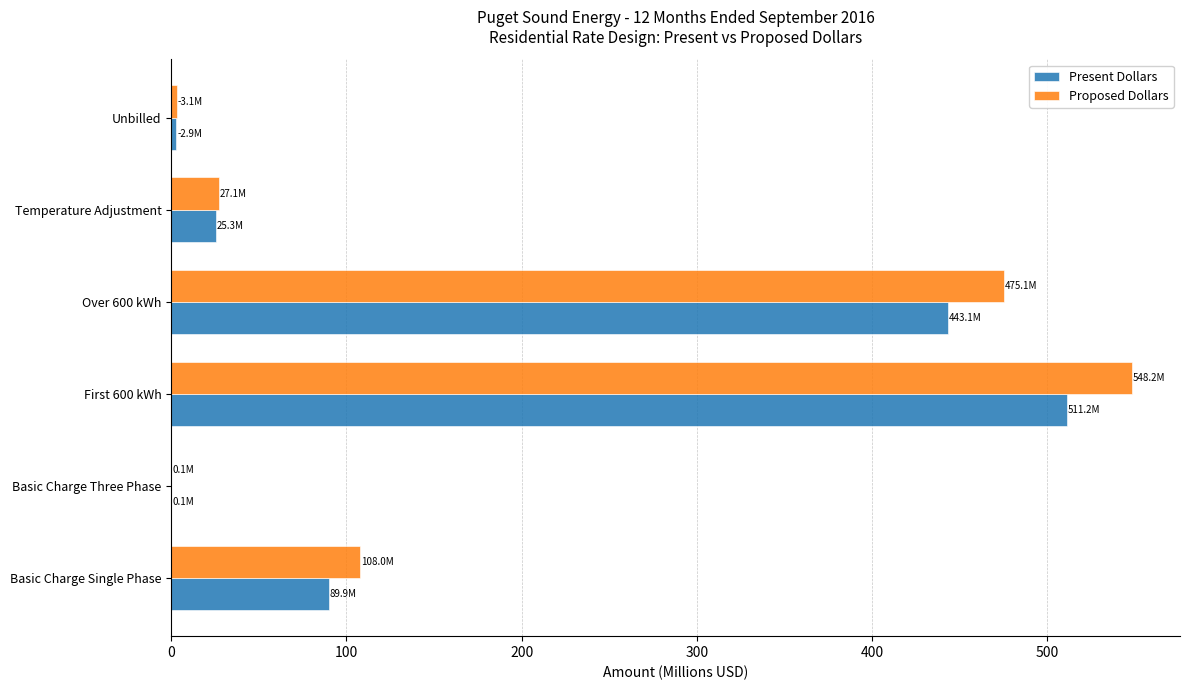

What is the sum of all Present Dollars values?

1072.4